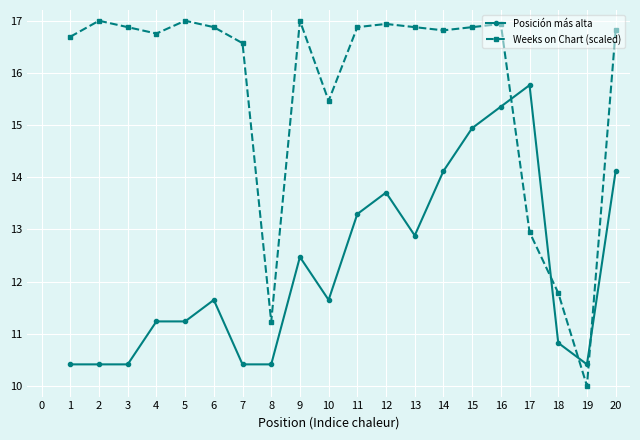

Does the chart have visible grid lines?

Yes